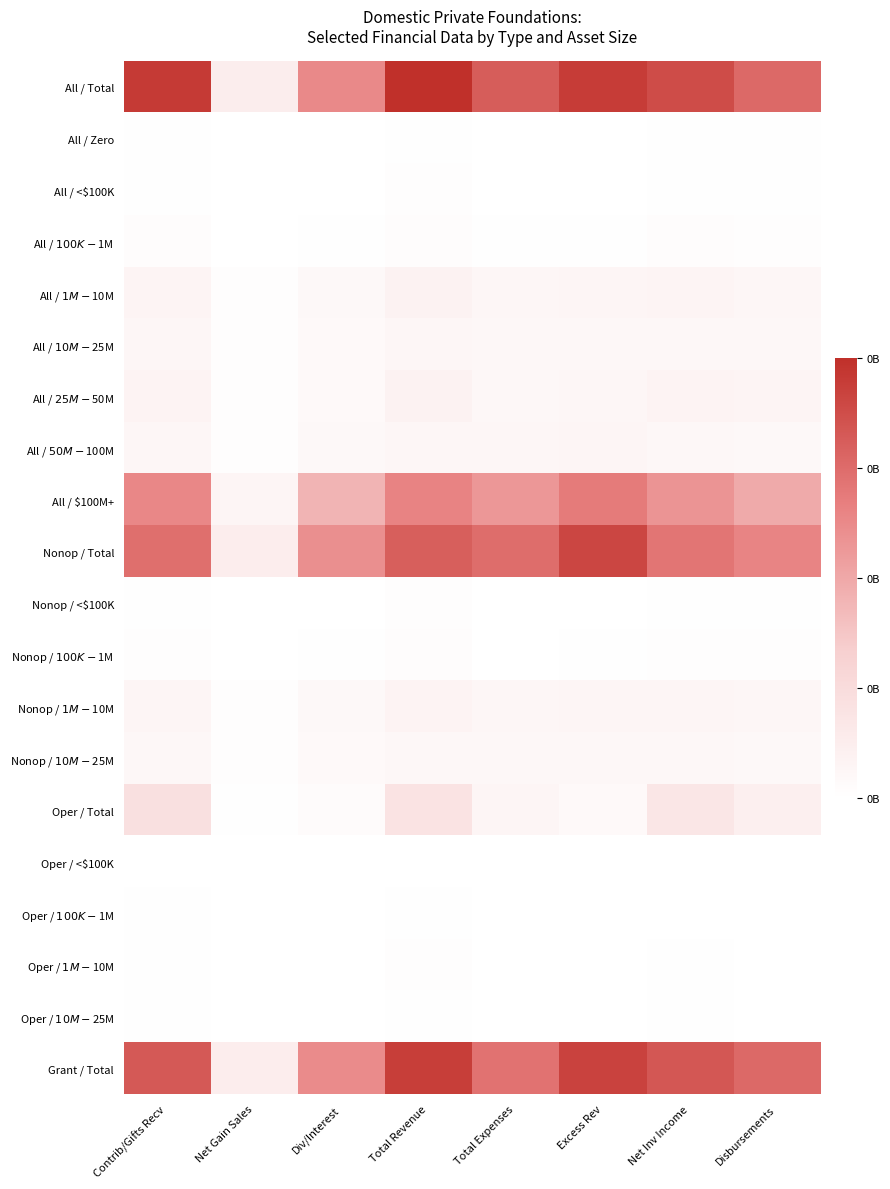

At which category is the sum across all series the highest?

Total Revenue